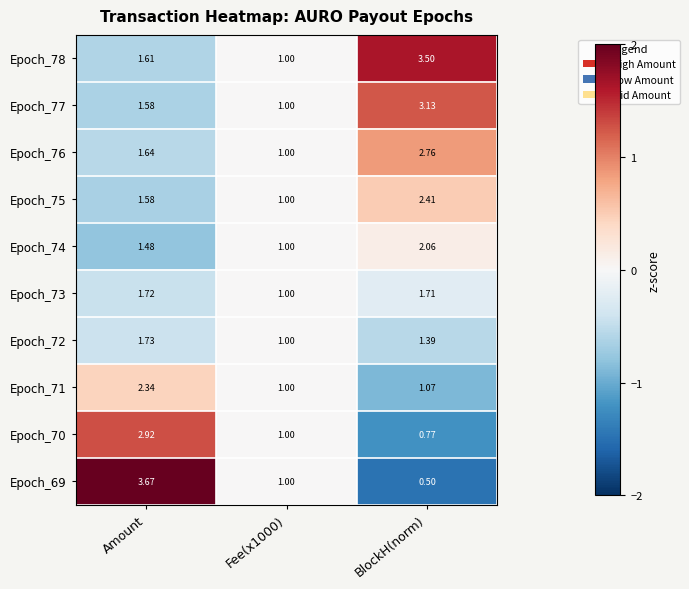

What is the minimum value shown in the chart?

0.5